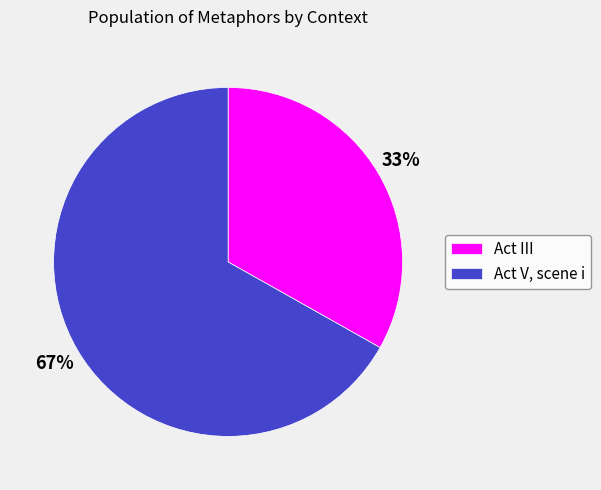

Which has a higher value, Act V, scene i or Act III?

Act V, scene i